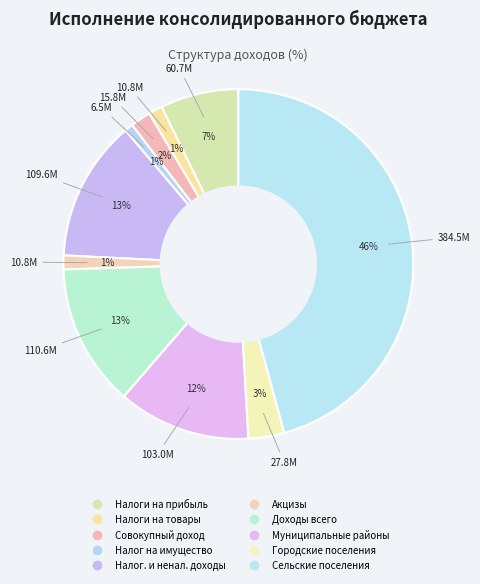

Rank the categories by value from lowest to highest.

Налог на имущество организаций, НАЛОГИ НА ТОВАРЫ (РАБОТЫ, УСЛУГИ), Акцизы, НАЛОГИ НА СОВОКУПНЫЙ ДОХОД, бюджеты городских поселений, НАЛОГИ НА ПРИБЫЛЬ, ДОХОДЫ, бюджеты муниципальных районов, НАЛОГОВЫЕ И НЕНАЛОГОВЫЕ ДОХОДЫ, Доходы бюджета - всего, бюджеты сельских поселений